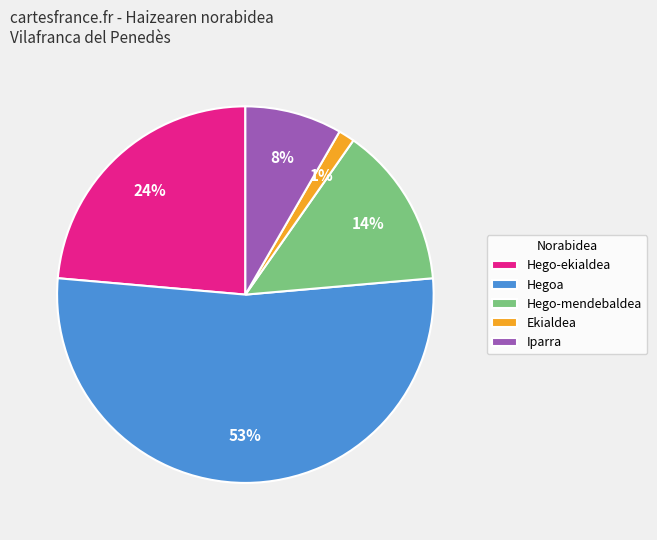

Do Hego-mendebaldea and Iparra together represent more than half of the pie?

No